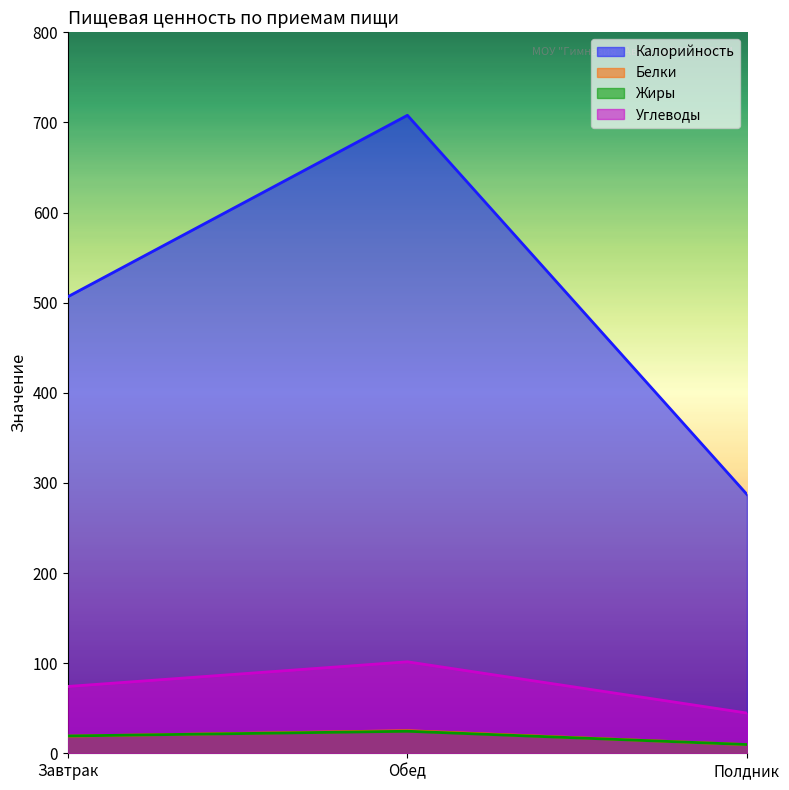

What is the difference between the highest and lowest values at Полдник?

277.7